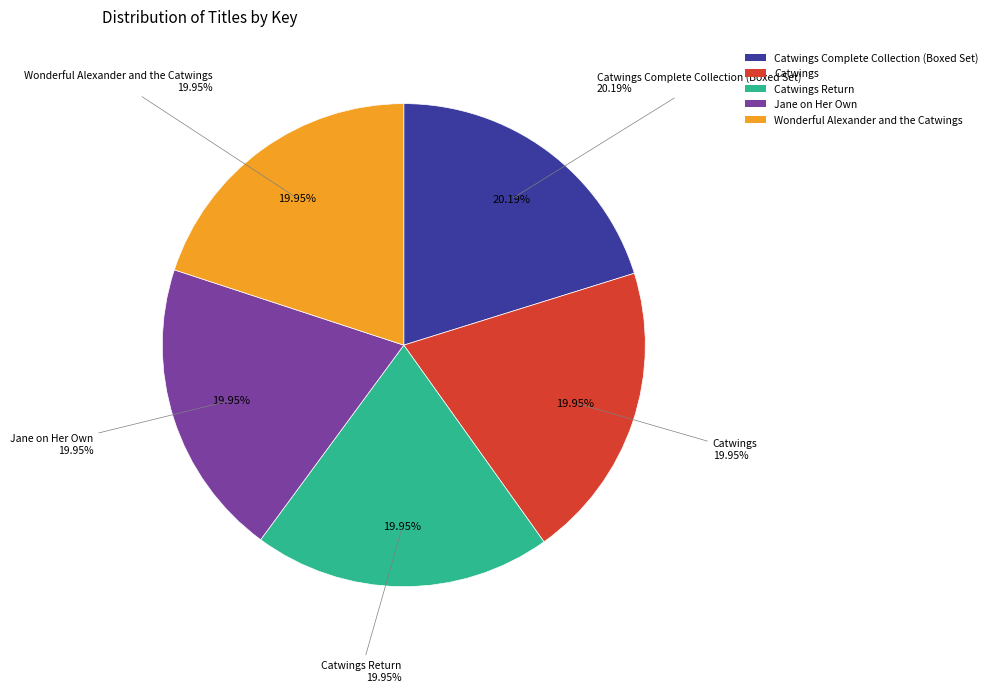

True or false: Wonderful Alexander and the Catwings accounts for 26% of the total.

False